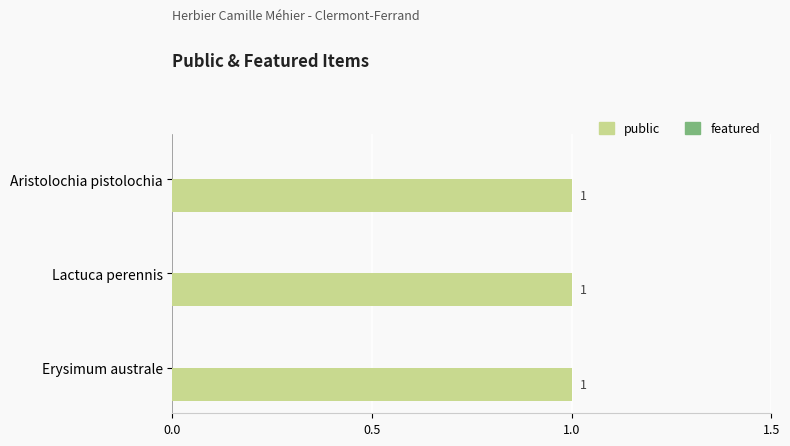

At which label is featured closest to 0?

Aristolochia pistolochia